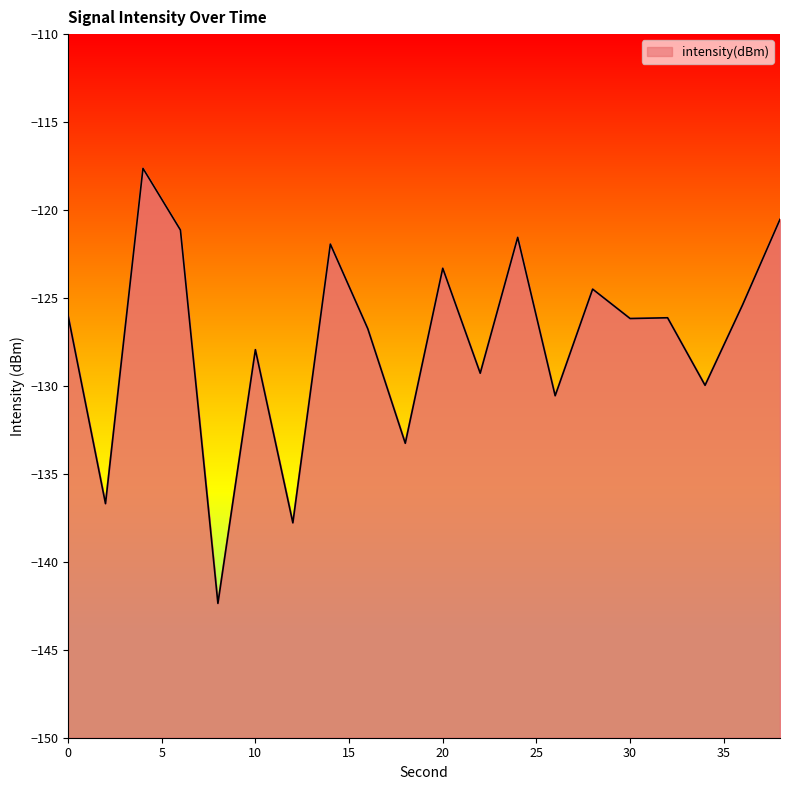

What is the sum of all values?

-2548.9